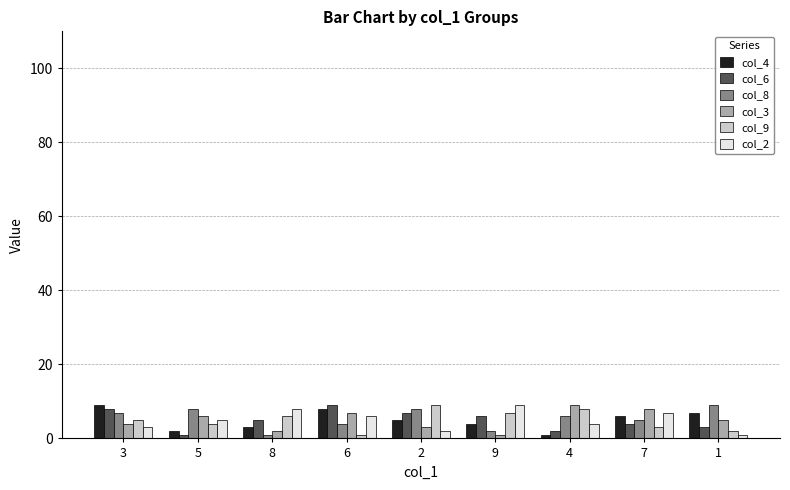

What is the total value across all series at 5?

26